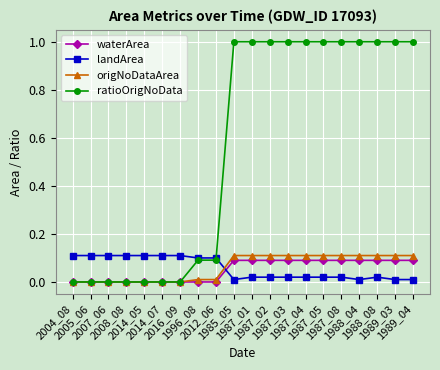

Which series has the widest spread of values?

ratioOrigNoData